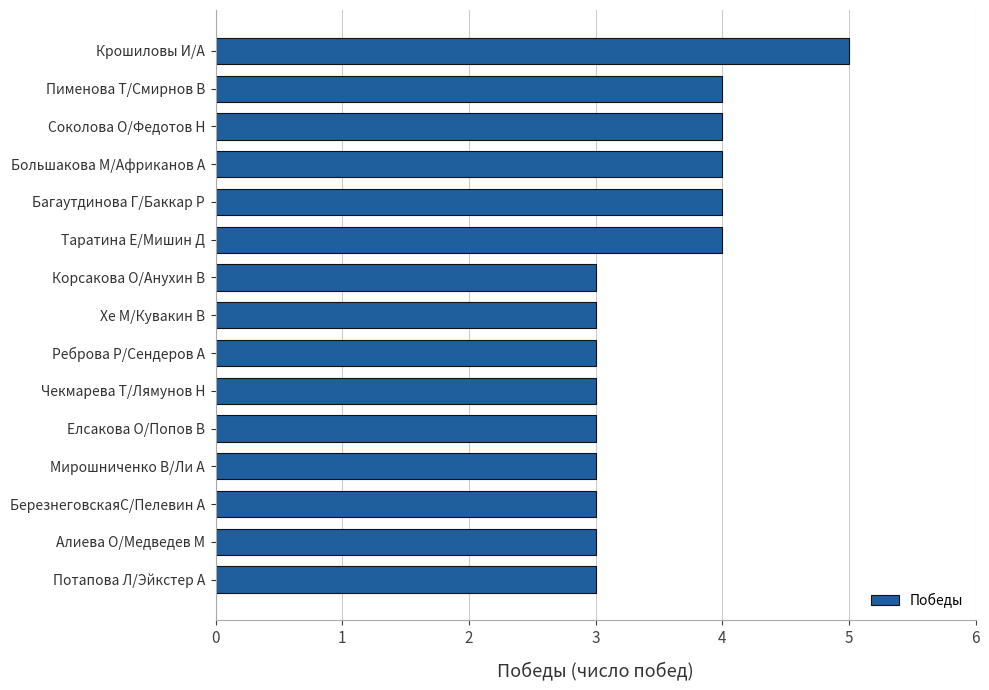

What is the average value?

3